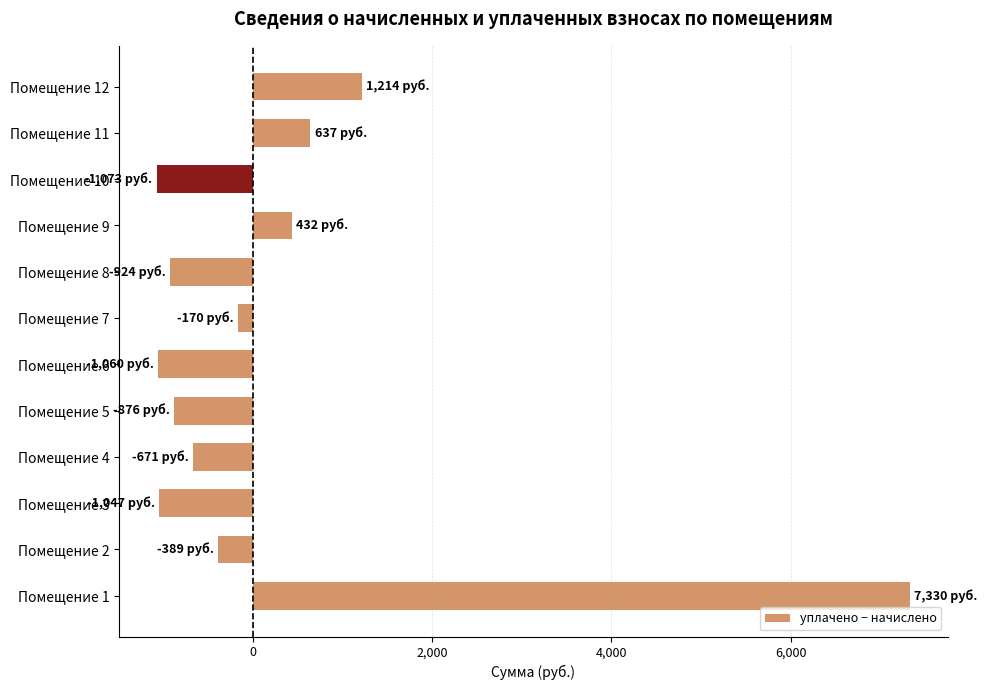

Read the value at Помещение 9.

431.9